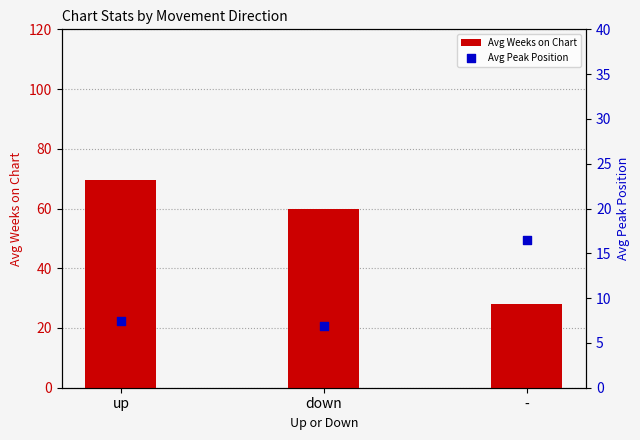

Which series has the widest spread of Y values?

Avg Weeks on Chart